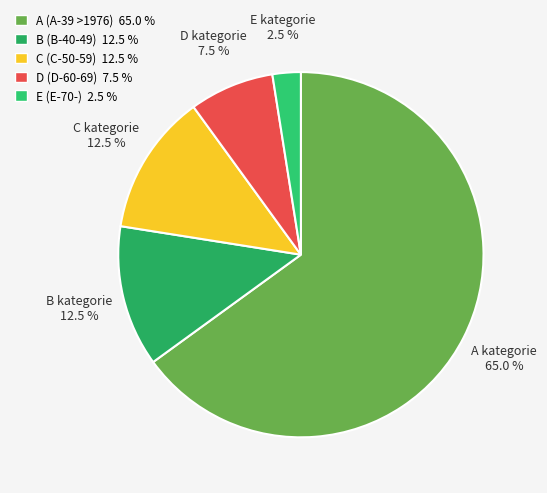

Rank the categories by value from lowest to highest.

E, D, B, C, A